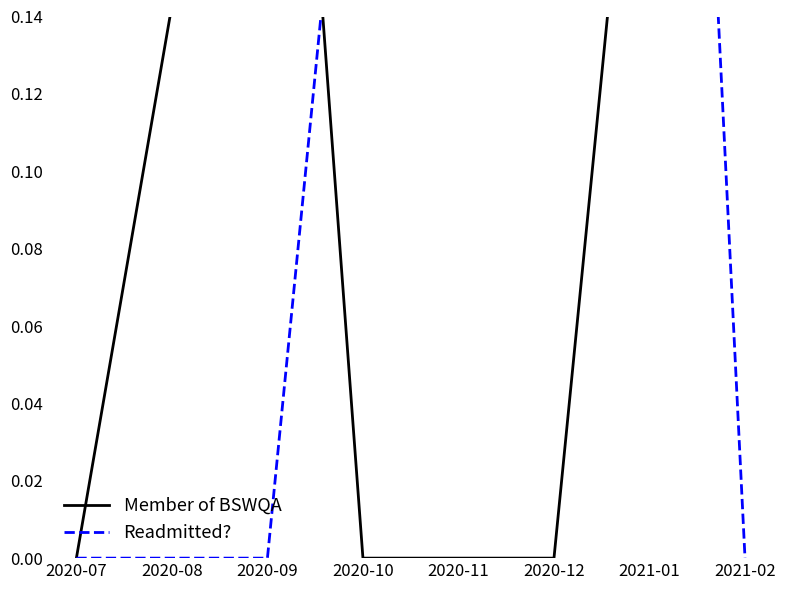

Which series has the largest total across all categories?

Readmitted?